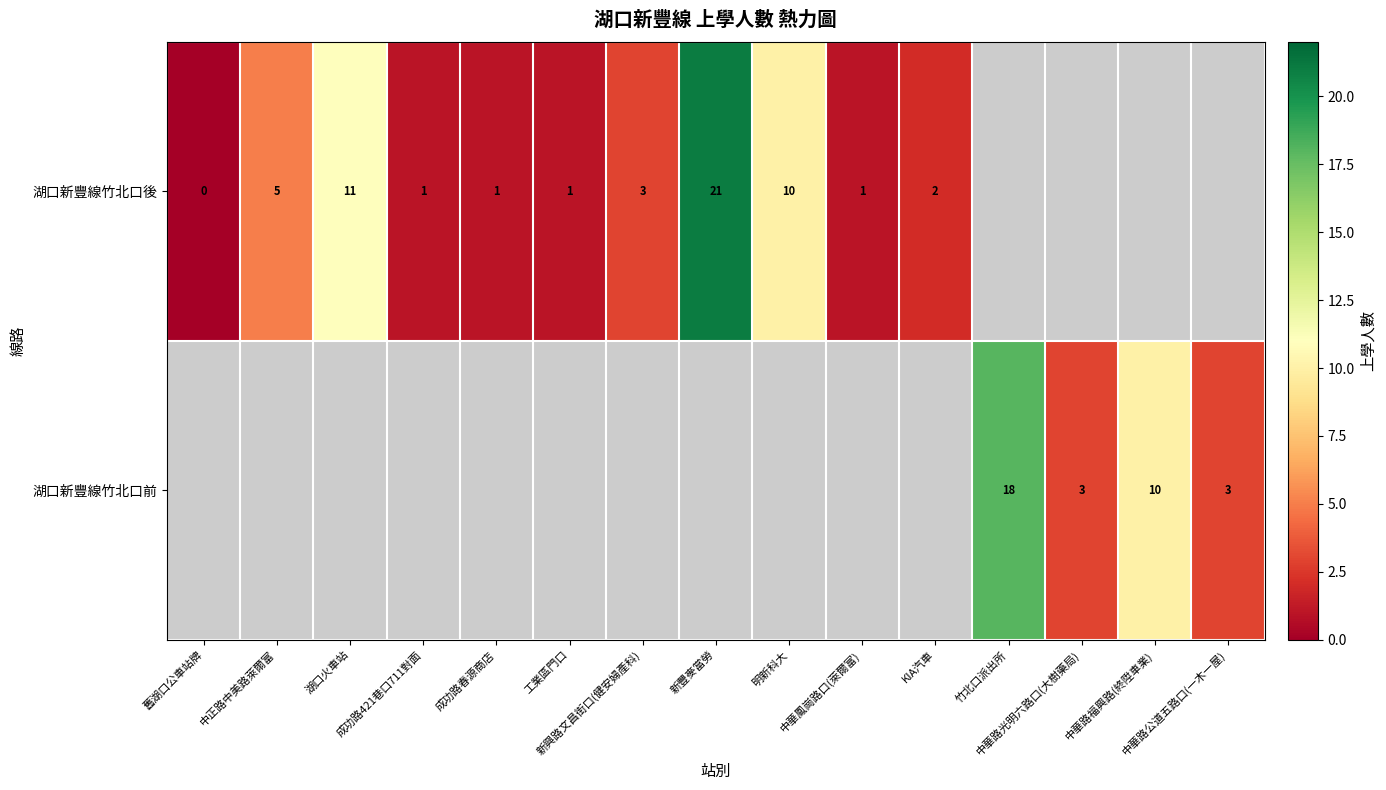

True or false: 湖口新豐線竹北口前 has a value of 18.0 at 竹北口派出所.

True